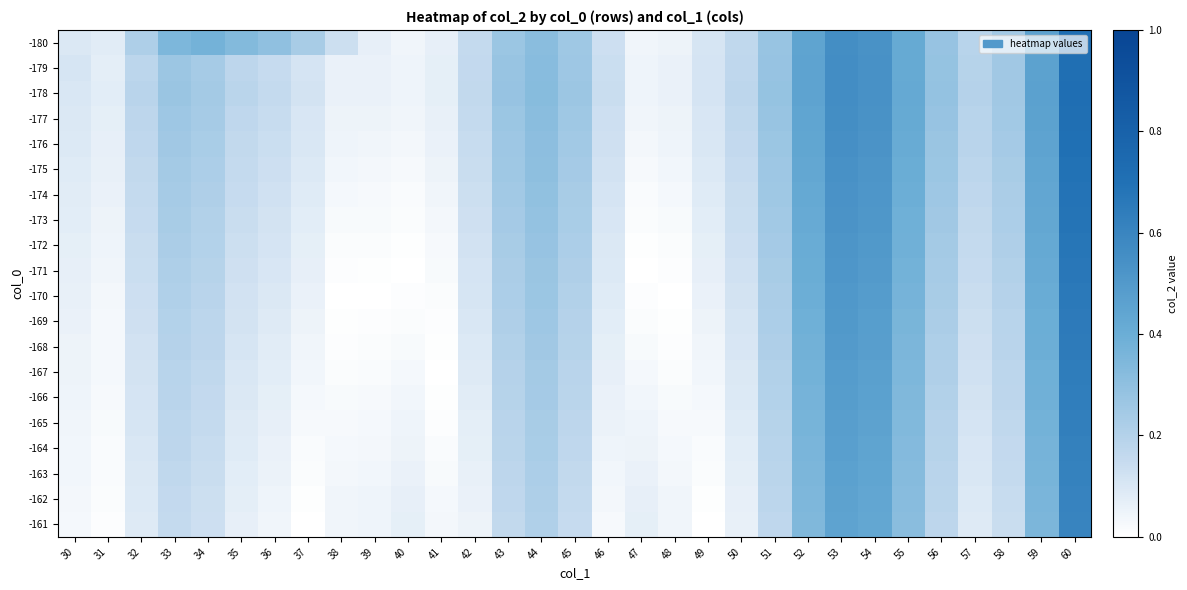

Reading left to right, transcribe all the data shown in this chart.

-180: 30=0.1	31=0.1	32=0.2	33=0.3	34=0.4	35=0.3	36=0.3	37=0.2	38=0.1	39=0.1	40=0.0	41=0.1	42=0.2	43=0.3	44=0.3	45=0.3	46=0.1	47=0.0	48=0.1	49=0.1	50=0.2	51=0.3	52=0.4	53=0.6	54=0.5	55=0.4	56=0.3	57=0.2	58=0.2	59=0.5	60=0.7
-179: 30=0.1	31=0.1	32=0.2	33=0.3	34=0.2	35=0.2	36=0.1	37=0.1	38=0.1	39=0.1	40=0.0	41=0.1	42=0.2	43=0.3	44=0.3	45=0.3	46=0.1	47=0.0	48=0.1	49=0.1	50=0.2	51=0.3	52=0.5	53=0.6	54=0.5	55=0.4	56=0.3	57=0.2	58=0.2	59=0.5	60=0.7
-178: 30=0.1	31=0.1	32=0.2	33=0.3	34=0.2	35=0.2	36=0.2	37=0.1	38=0.1	39=0.1	40=0.0	41=0.1	42=0.2	43=0.3	44=0.3	45=0.3	46=0.1	47=0.0	48=0.1	49=0.1	50=0.2	51=0.3	52=0.5	53=0.6	54=0.5	55=0.4	56=0.3	57=0.2	58=0.3	59=0.5	60=0.7
-177: 30=0.1	31=0.1	32=0.2	33=0.3	34=0.2	35=0.2	36=0.1	37=0.1	38=0.1	39=0.0	40=0.0	41=0.1	42=0.2	43=0.3	44=0.3	45=0.3	46=0.1	47=0.0	48=0.1	49=0.1	50=0.2	51=0.3	52=0.4	53=0.6	54=0.5	55=0.4	56=0.3	57=0.2	58=0.2	59=0.5	60=0.7
-176: 30=0.1	31=0.1	32=0.2	33=0.3	34=0.2	35=0.2	36=0.1	37=0.1	38=0.0	39=0.0	40=0.0	41=0.1	42=0.1	43=0.3	44=0.3	45=0.2	46=0.1	47=0.0	48=0.0	49=0.1	50=0.2	51=0.3	52=0.4	53=0.5	54=0.5	55=0.4	56=0.3	57=0.2	58=0.2	59=0.5	60=0.7
-175: 30=0.1	31=0.1	32=0.2	33=0.2	34=0.2	35=0.2	36=0.1	37=0.1	38=0.0	39=0.0	40=0.0	41=0.0	42=0.1	43=0.3	44=0.3	45=0.2	46=0.1	47=0.0	48=0.0	49=0.1	50=0.2	51=0.3	52=0.4	53=0.5	54=0.5	55=0.4	56=0.3	57=0.2	58=0.2	59=0.4	60=0.7
-174: 30=0.1	31=0.1	32=0.2	33=0.2	34=0.2	35=0.1	36=0.1	37=0.1	38=0.0	39=0.0	40=0.0	41=0.0	42=0.1	43=0.2	44=0.3	45=0.2	46=0.1	47=0.0	48=0.0	49=0.1	50=0.1	51=0.3	52=0.4	53=0.5	54=0.5	55=0.4	56=0.3	57=0.2	58=0.2	59=0.4	60=0.7
-173: 30=0.1	31=0.1	32=0.1	33=0.2	34=0.2	35=0.1	36=0.1	37=0.1	38=0.0	39=0.0	40=0.0	41=0.0	42=0.1	43=0.2	44=0.3	45=0.2	46=0.1	47=0.0	48=0.0	49=0.1	50=0.1	51=0.2	52=0.4	53=0.5	54=0.5	55=0.4	56=0.3	57=0.2	58=0.2	59=0.4	60=0.7
-172: 30=0.1	31=0.0	32=0.1	33=0.2	34=0.2	35=0.1	36=0.1	37=0.1	38=0.0	39=0.0	40=0.0	41=0.0	42=0.1	43=0.2	44=0.3	45=0.2	46=0.1	47=0.0	48=0.0	49=0.1	50=0.1	51=0.2	52=0.4	53=0.5	54=0.5	55=0.4	56=0.2	57=0.2	58=0.2	59=0.4	60=0.7
-171: 30=0.1	31=0.0	32=0.1	33=0.2	34=0.2	35=0.1	36=0.1	37=0.1	38=0.0	39=0.0	40=0.0	41=0.0	42=0.1	43=0.2	44=0.3	45=0.2	46=0.1	47=0.0	48=0.0	49=0.1	50=0.1	51=0.2	52=0.4	53=0.5	54=0.5	55=0.4	56=0.2	57=0.1	58=0.2	59=0.4	60=0.7
-170: 30=0.1	31=0.0	32=0.1	33=0.2	34=0.2	35=0.1	36=0.1	37=0.1	38=0.0	39=0.0	40=0.0	41=0.0	42=0.1	43=0.2	44=0.3	45=0.2	46=0.1	47=0.0	48=0.0	49=0.1	50=0.1	51=0.2	52=0.4	53=0.5	54=0.5	55=0.4	56=0.2	57=0.1	58=0.2	59=0.4	60=0.7
-169: 30=0.1	31=0.0	32=0.1	33=0.2	34=0.2	35=0.1	36=0.1	37=0.0	38=0.0	39=0.0	40=0.0	41=0.0	42=0.1	43=0.2	44=0.3	45=0.2	46=0.1	47=0.0	48=0.0	49=0.0	50=0.1	51=0.2	52=0.4	53=0.5	54=0.5	55=0.4	56=0.2	57=0.1	58=0.2	59=0.4	60=0.7
-168: 30=0.1	31=0.0	32=0.1	33=0.2	34=0.2	35=0.1	36=0.1	37=0.0	38=0.0	39=0.0	40=0.0	41=0.0	42=0.1	43=0.2	44=0.3	45=0.2	46=0.1	47=0.0	48=0.0	49=0.0	50=0.1	51=0.2	52=0.4	53=0.5	54=0.5	55=0.4	56=0.2	57=0.1	58=0.2	59=0.4	60=0.6
-167: 30=0.0	31=0.0	32=0.1	33=0.2	34=0.2	35=0.1	36=0.1	37=0.0	38=0.0	39=0.0	40=0.0	41=0.0	42=0.1	43=0.2	44=0.2	45=0.2	46=0.1	47=0.0	48=0.0	49=0.0	50=0.1	51=0.2	52=0.4	53=0.5	54=0.5	55=0.3	56=0.2	57=0.1	58=0.2	59=0.4	60=0.6
-166: 30=0.0	31=0.0	32=0.1	33=0.2	34=0.2	35=0.1	36=0.1	37=0.0	38=0.0	39=0.0	40=0.0	41=0.0	42=0.1	43=0.2	44=0.2	45=0.2	46=0.1	47=0.0	48=0.0	49=0.0	50=0.1	51=0.2	52=0.4	53=0.5	54=0.5	55=0.3	56=0.2	57=0.1	58=0.2	59=0.4	60=0.6
-165: 30=0.0	31=0.0	32=0.1	33=0.2	34=0.2	35=0.1	36=0.1	37=0.0	38=0.0	39=0.0	40=0.0	41=0.0	42=0.1	43=0.2	44=0.2	45=0.2	46=0.1	47=0.0	48=0.0	49=0.0	50=0.1	51=0.2	52=0.4	53=0.5	54=0.5	55=0.3	56=0.2	57=0.1	58=0.2	59=0.4	60=0.6
-164: 30=0.0	31=0.0	32=0.1	33=0.2	34=0.1	35=0.1	36=0.1	37=0.0	38=0.0	39=0.0	40=0.1	41=0.0	42=0.1	43=0.2	44=0.2	45=0.2	46=0.0	47=0.1	48=0.0	49=0.0	50=0.1	51=0.2	52=0.4	53=0.5	54=0.4	55=0.3	56=0.2	57=0.1	58=0.2	59=0.4	60=0.6
-163: 30=0.0	31=0.0	32=0.1	33=0.2	34=0.1	35=0.1	36=0.1	37=0.0	38=0.0	39=0.0	40=0.1	41=0.0	42=0.1	43=0.2	44=0.2	45=0.2	46=0.0	47=0.1	48=0.0	49=0.0	50=0.1	51=0.2	52=0.4	53=0.5	54=0.4	55=0.3	56=0.2	57=0.1	58=0.2	59=0.4	60=0.6
-162: 30=0.0	31=0.0	32=0.1	33=0.2	34=0.1	35=0.1	36=0.0	37=0.0	38=0.0	39=0.0	40=0.1	41=0.0	42=0.1	43=0.2	44=0.2	45=0.2	46=0.0	47=0.1	48=0.0	49=0.0	50=0.1	51=0.2	52=0.3	53=0.5	54=0.4	55=0.3	56=0.2	57=0.1	58=0.1	59=0.4	60=0.6
-161: 30=0.0	31=0.0	32=0.1	33=0.2	34=0.1	35=0.1	36=0.0	37=0.0	38=0.0	39=0.0	40=0.1	41=0.0	42=0.1	43=0.2	44=0.2	45=0.1	46=0.0	47=0.1	48=0.0	49=0.0	50=0.1	51=0.2	52=0.3	53=0.5	54=0.4	55=0.3	56=0.2	57=0.1	58=0.1	59=0.4	60=0.6